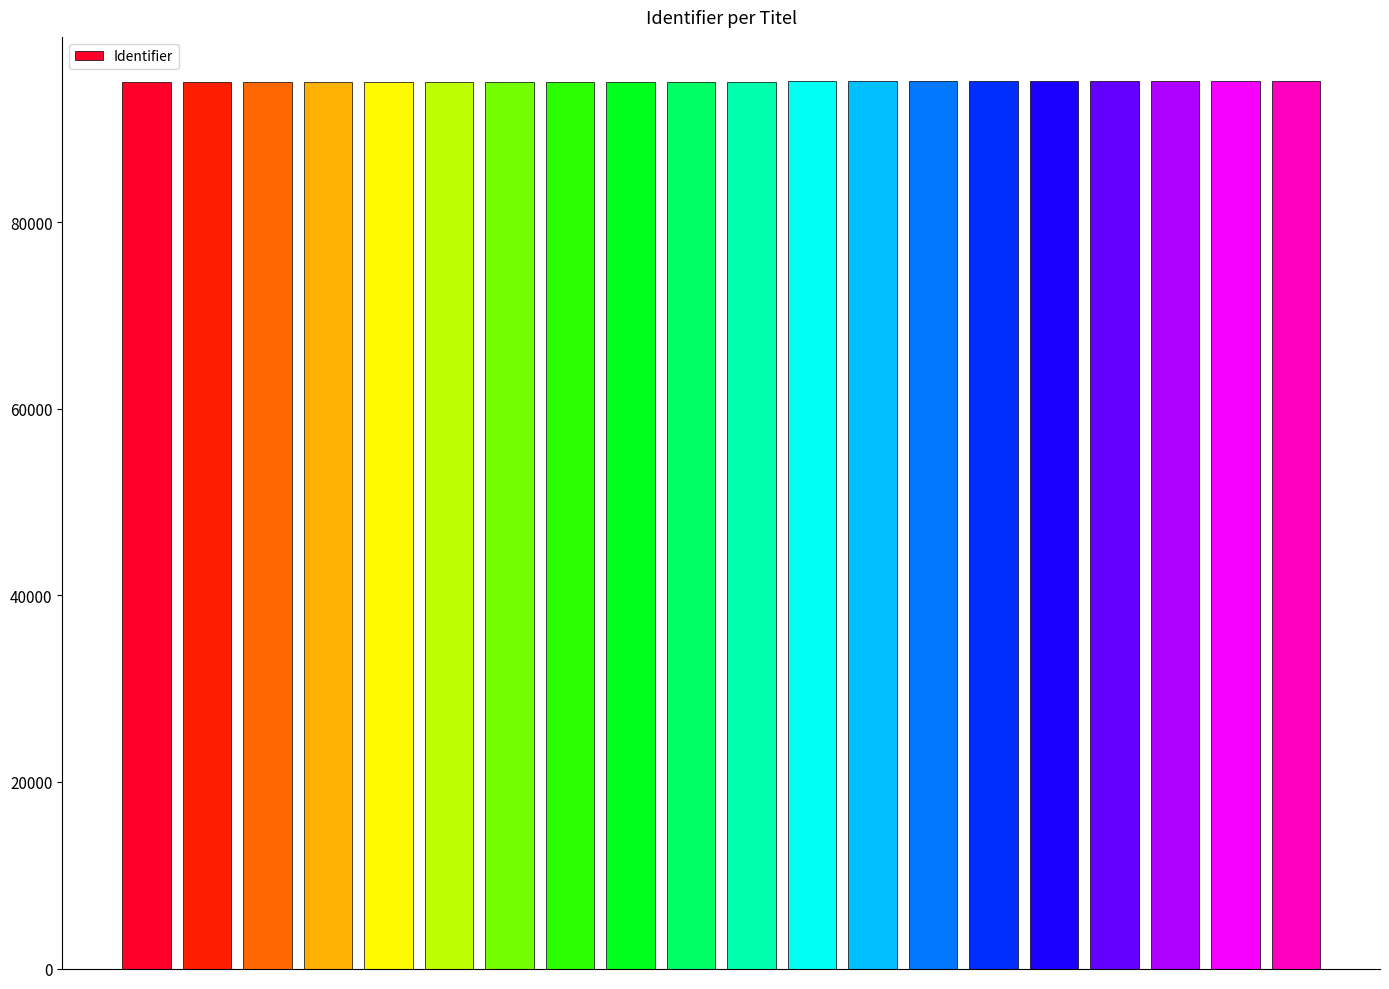

What is the difference between the second highest and minimum values?

44